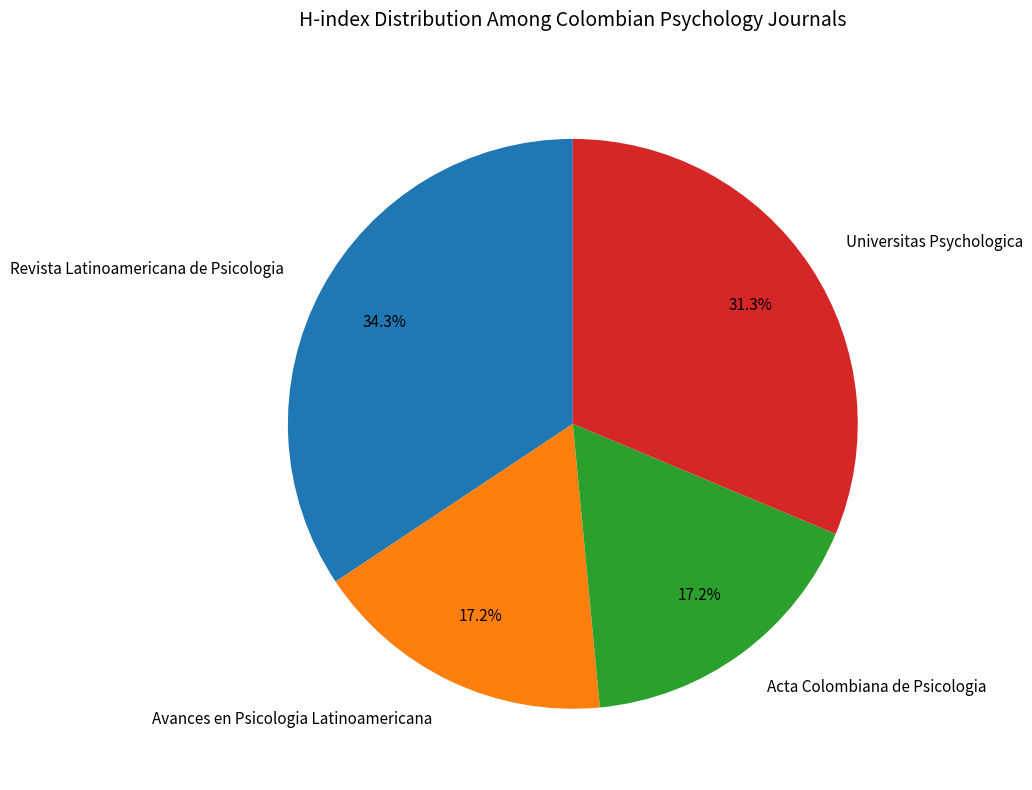

To the nearest percent, what portion does Revista Latinoamericana de Psicologia represent?

34%